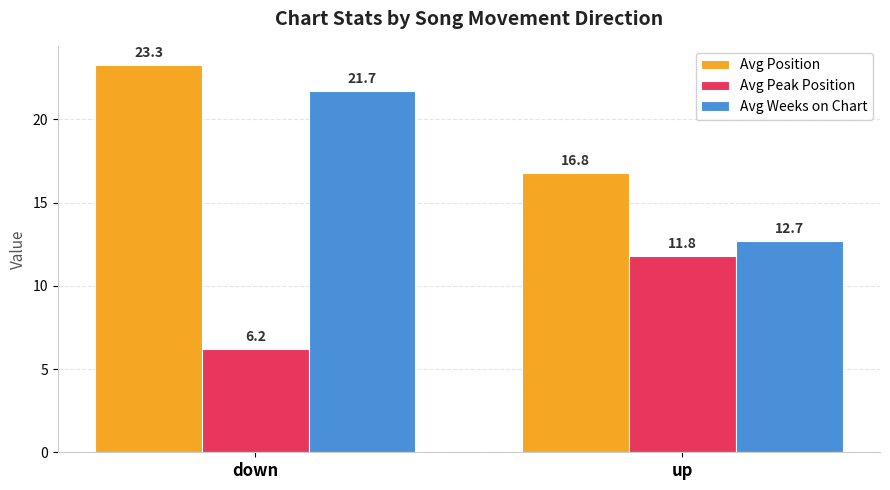

Reading left to right, extract all data points from this chart.

Avg Position: 23.3	16.8
Avg Peak Position: 6.2	11.8
Avg Weeks on Chart: 21.7	12.7